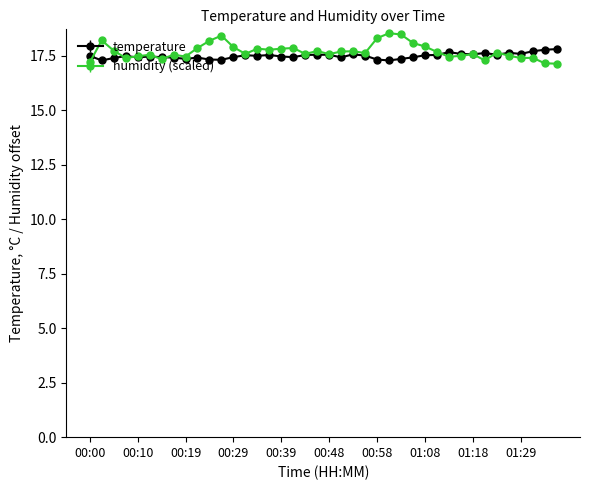

What is the value of the temperature point at the 19th from the left?

17.5